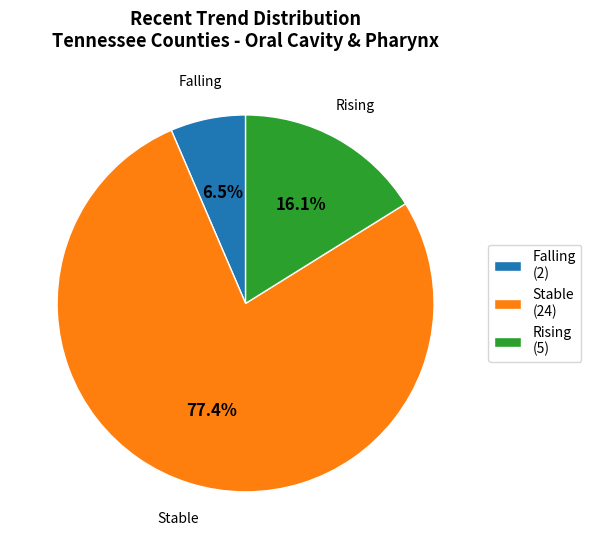

How many segments does this pie chart have?

3